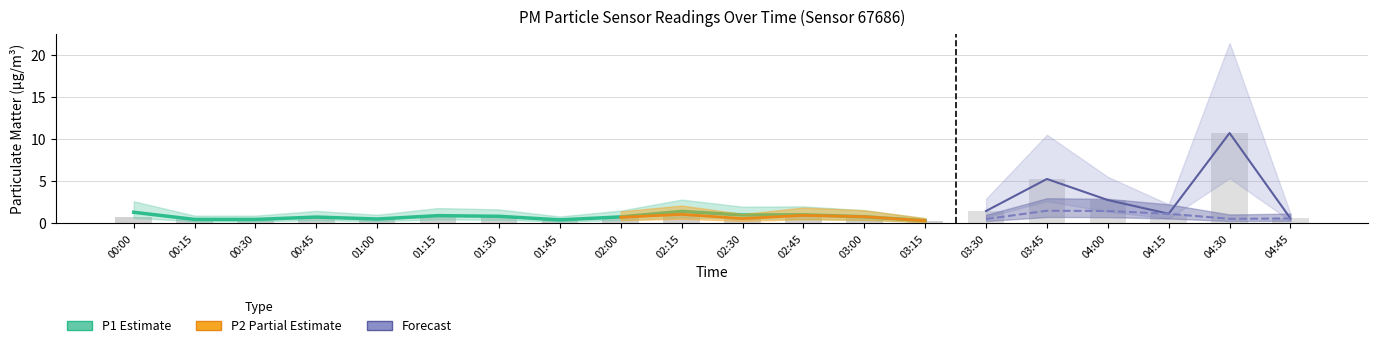

At which label is P1_upper closest to 11?

03:45